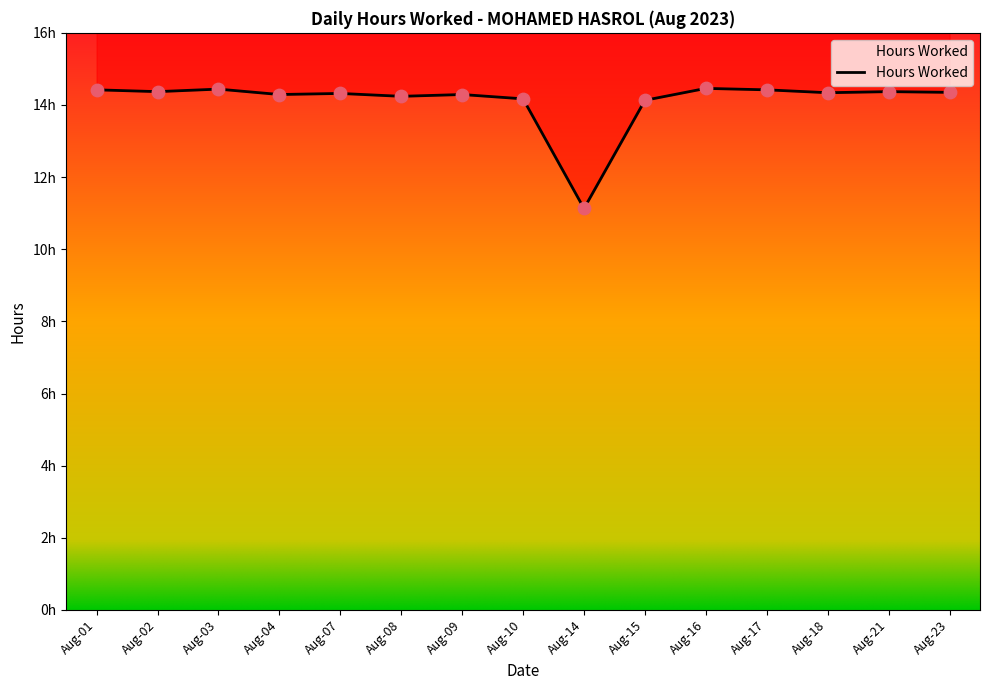

Which has a higher value, Aug-16 or Aug-14?

Aug-16